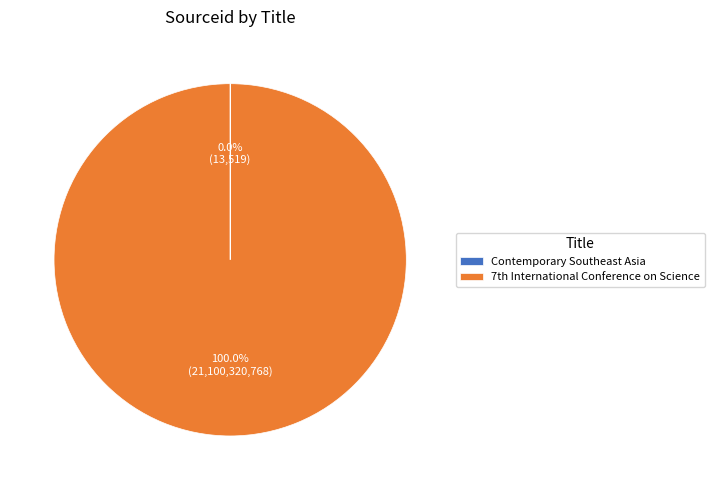

Is there any slice that represents more than half of the pie?

Yes